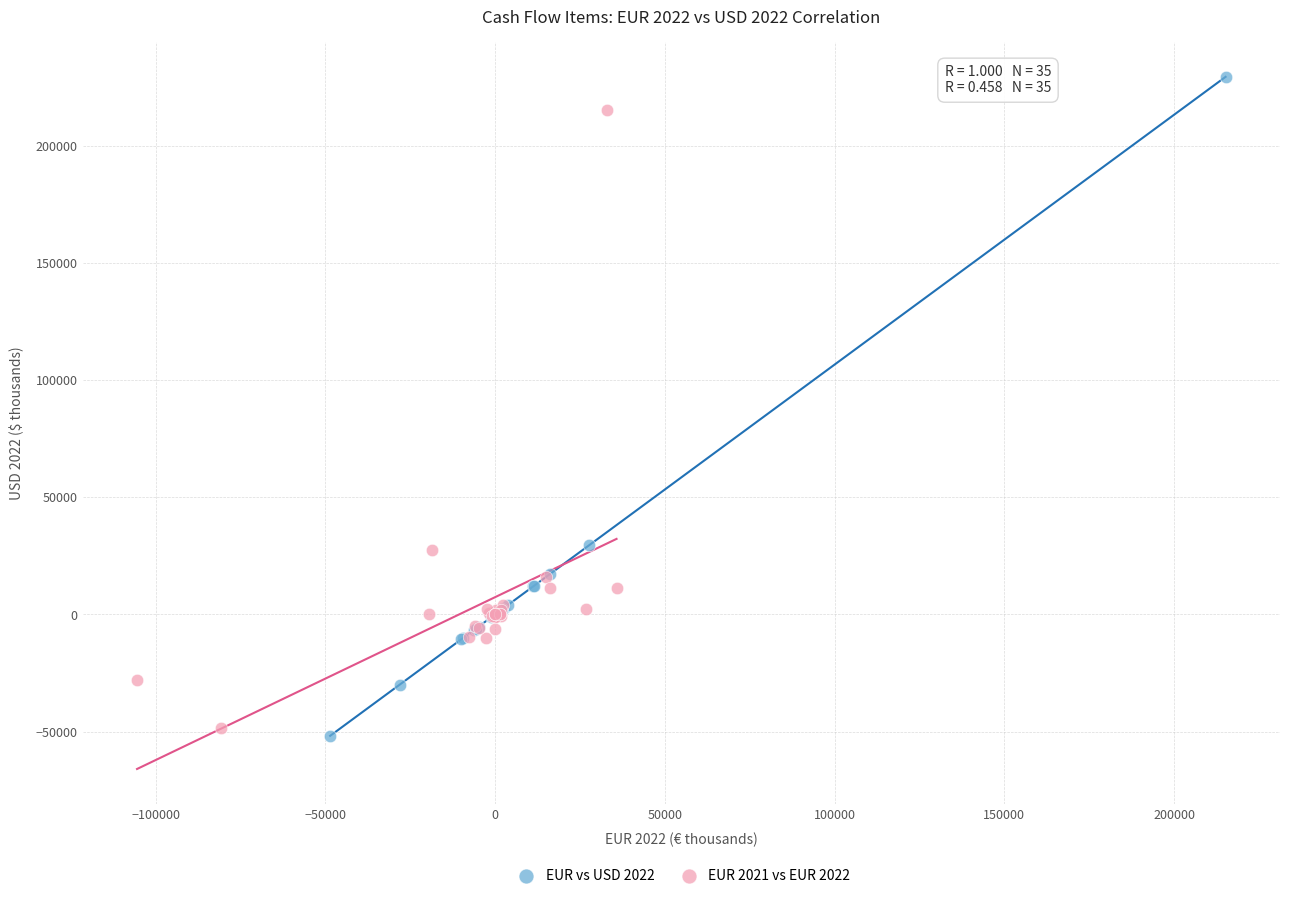

What are all the series names shown in the legend?

EUR vs USD 2022, EUR 2021 vs EUR 2022